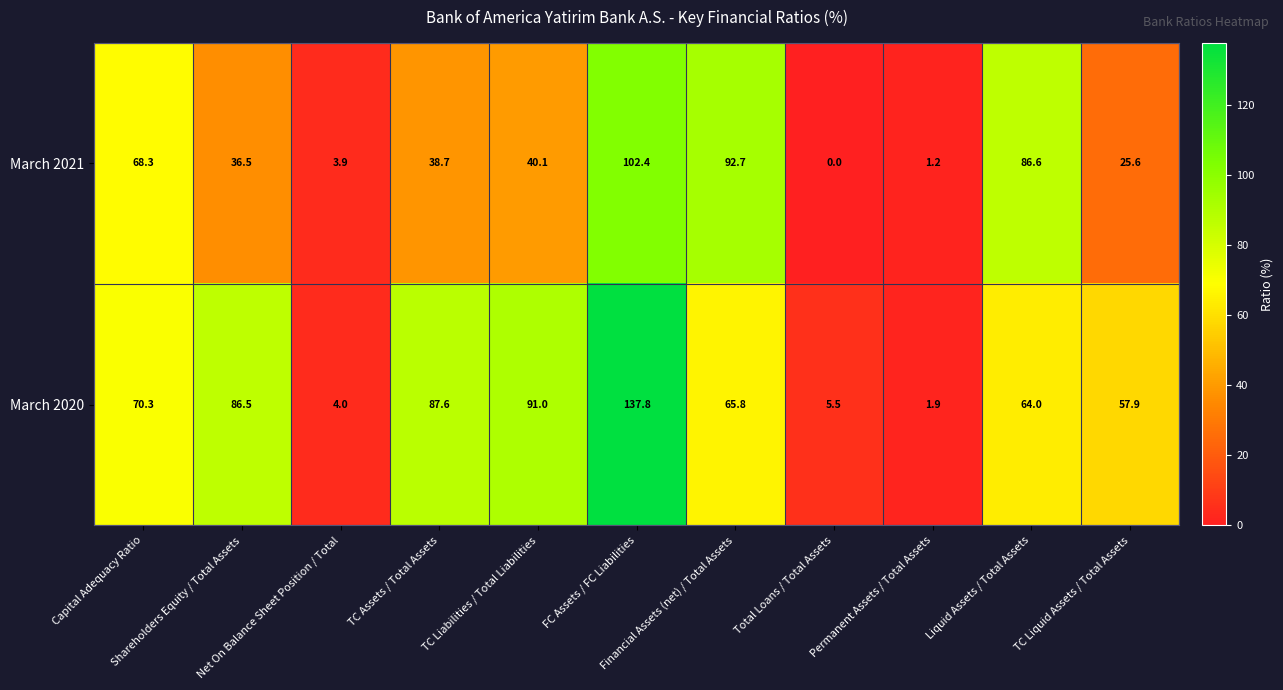

What is the lowest value of the March 2020 series?

1.9